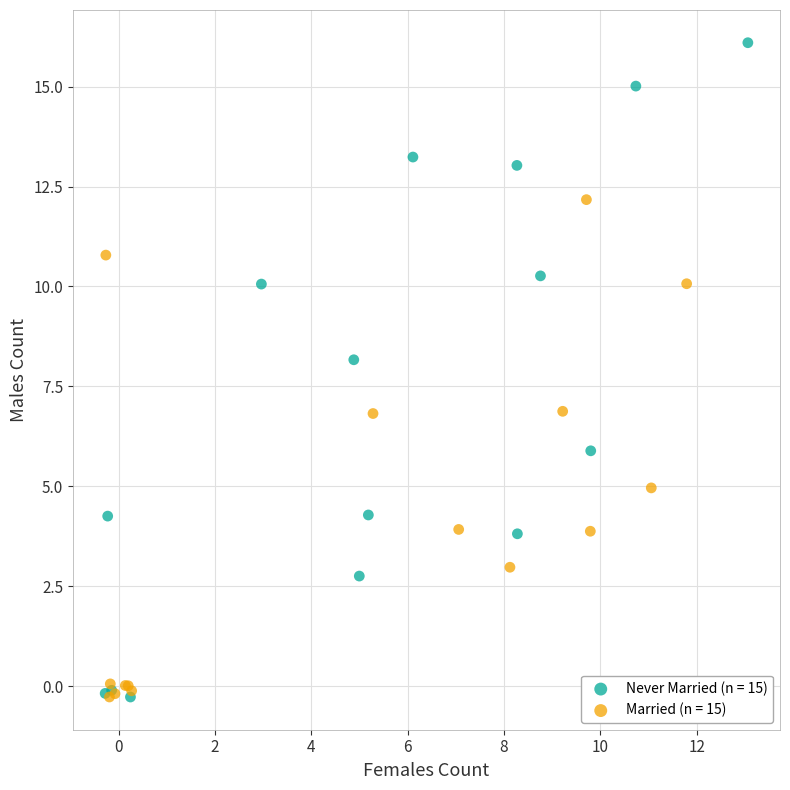

Which series has the largest Y range (max minus min)?

Never Married (n = 15)